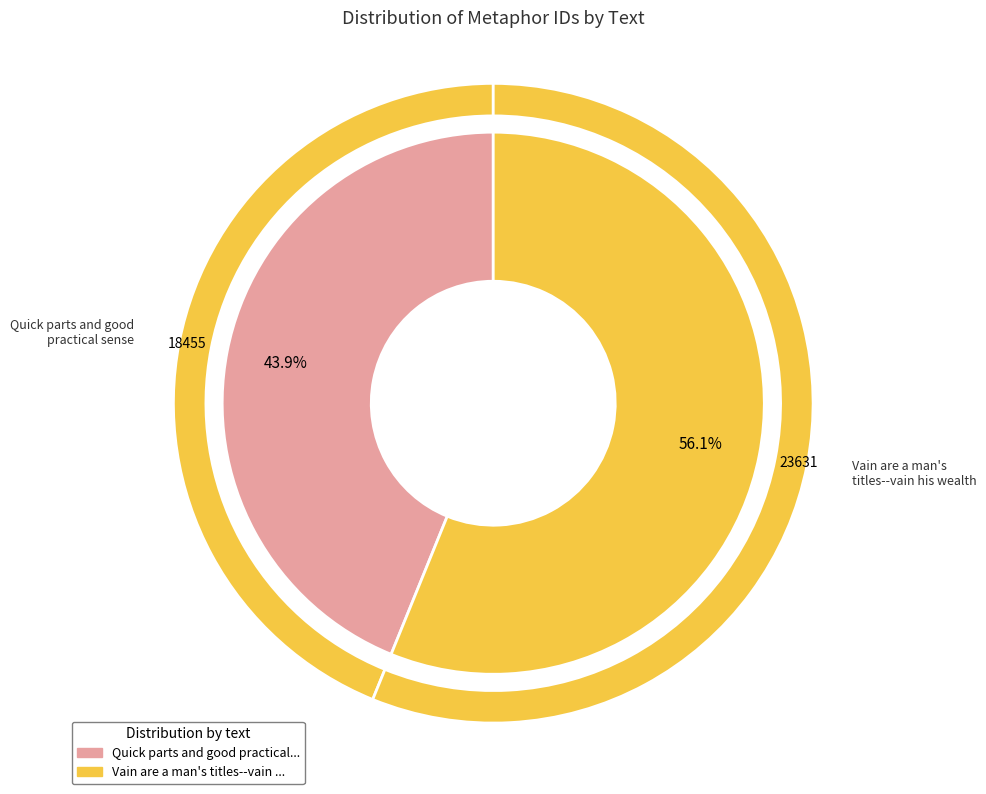

Count the number of slices in the pie.

2